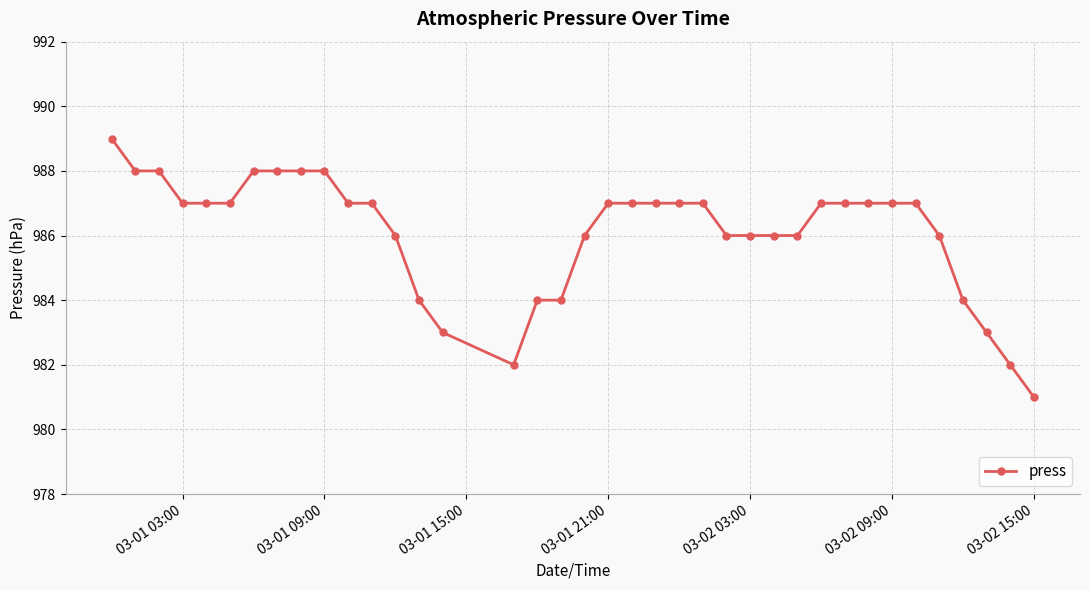

Reading left to right, extract all data points from this chart.

989	988	988	987	987	987	988	988	988	988	987	987	986	984	983	982	984	984	986	987	987	987	987	987	986	986	986	986	987	987	987	987	987	986	984	983	982	981